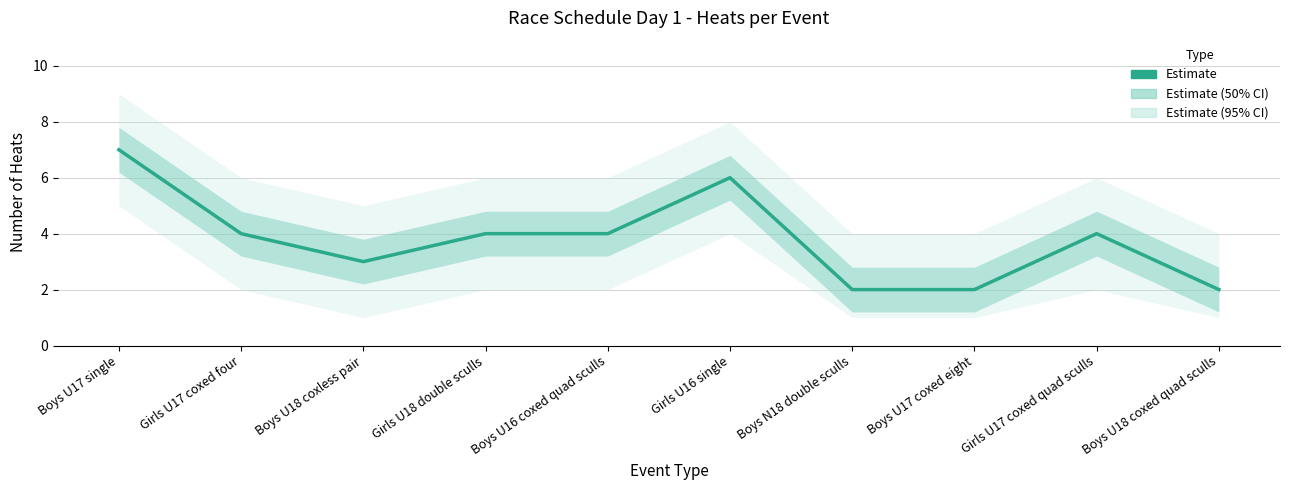

Rank the categories by value from highest to lowest.

Boys U17 single, Girls U16 single, Girls U17 coxed four, Girls U18 double sculls, Boys U16 coxed quad sculls, Girls U17 coxed quad sculls, Boys U18 coxless pair, Boys N18 double sculls, Boys U17 coxed eight, Boys U18 coxed quad sculls